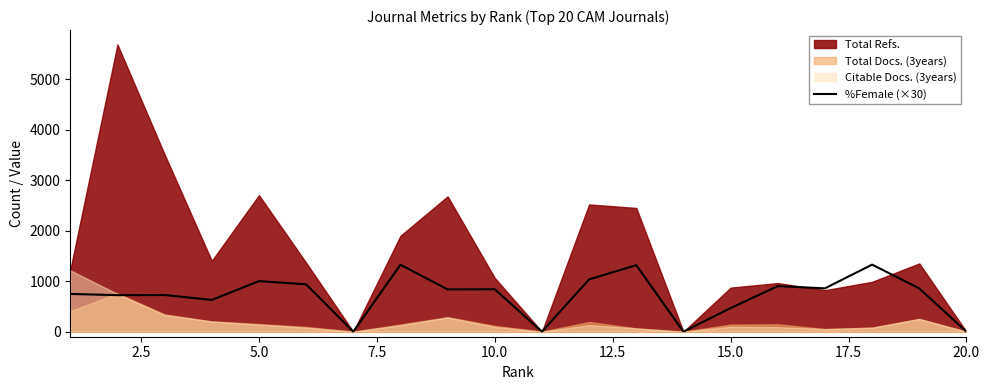

How many values are below 839?

10